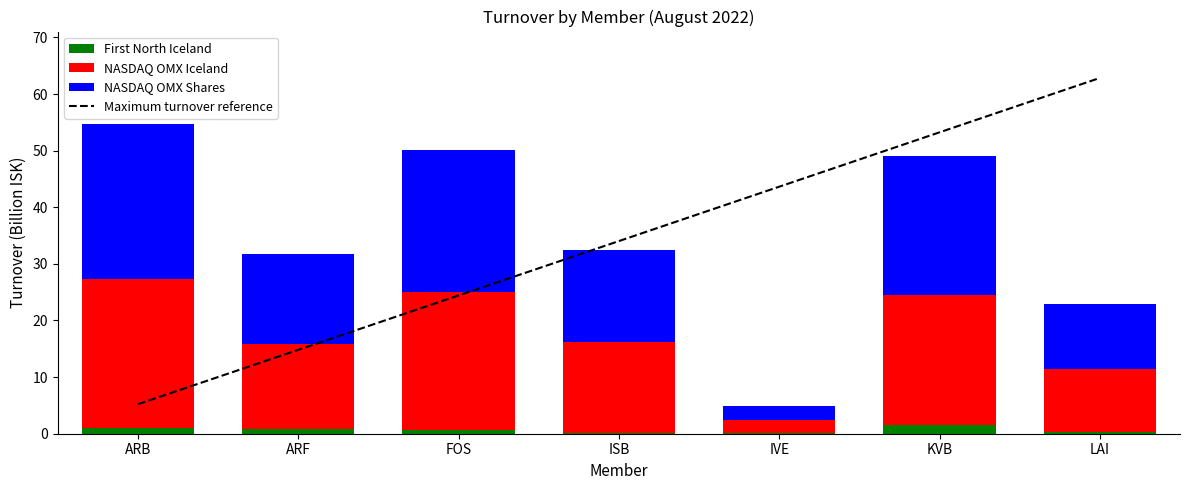

What is the total value across all series at KVB?

102.3